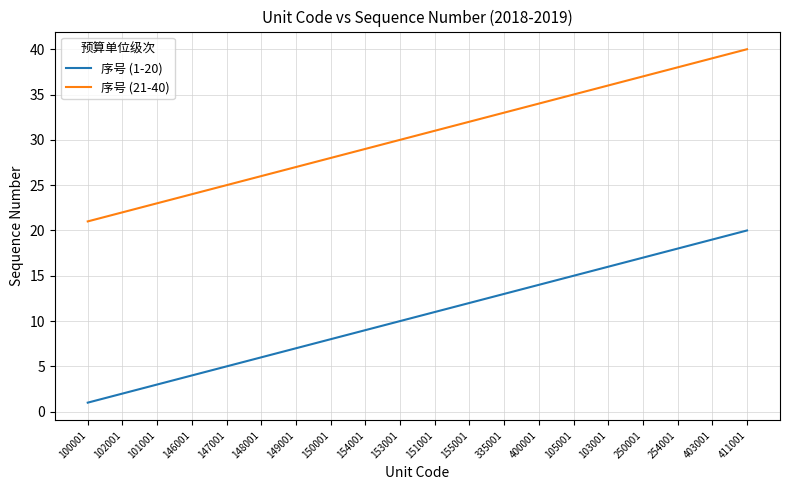

True or false: 序号 (1-20) and 序号 (21-40) cross at least once.

False